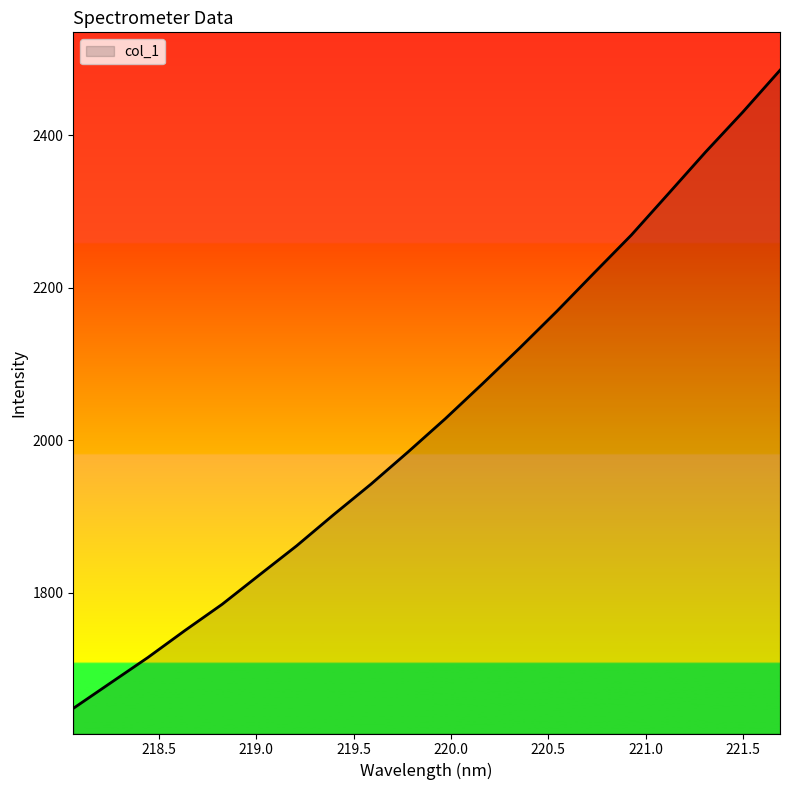

What is the maximum value shown in the chart?

2485.5